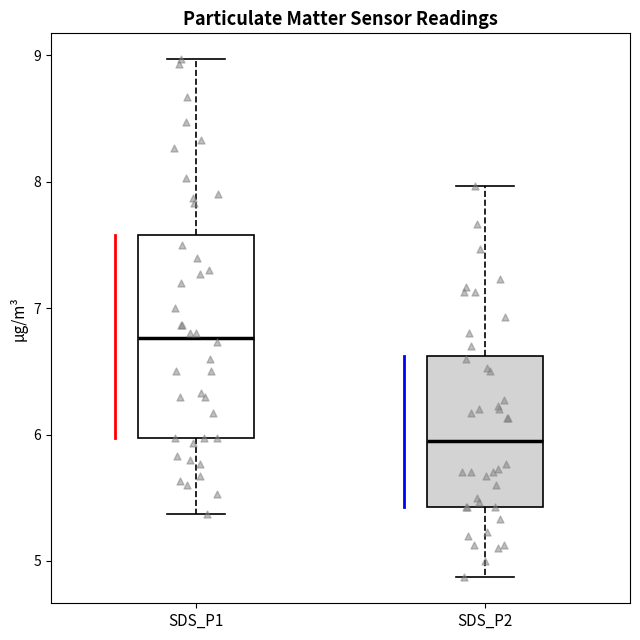

Where does the median line of the box for SDS_P2 sit on the y-axis? The values are not printed on the chart, so give them approximately, as read against the axis.

6.0